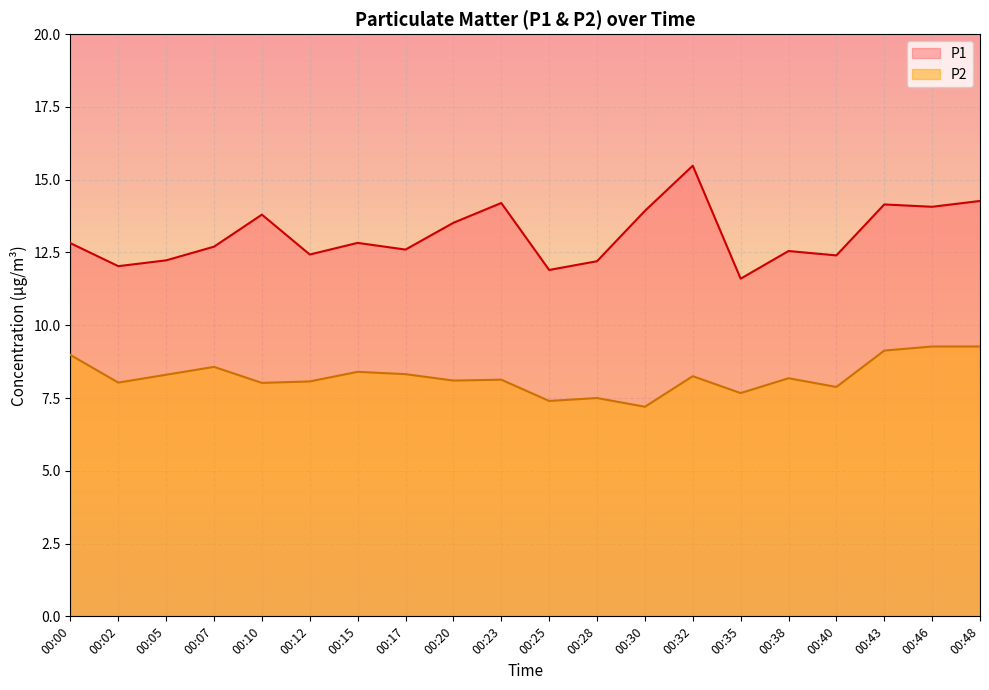

True or false: P1 and P2 cross at least once.

False